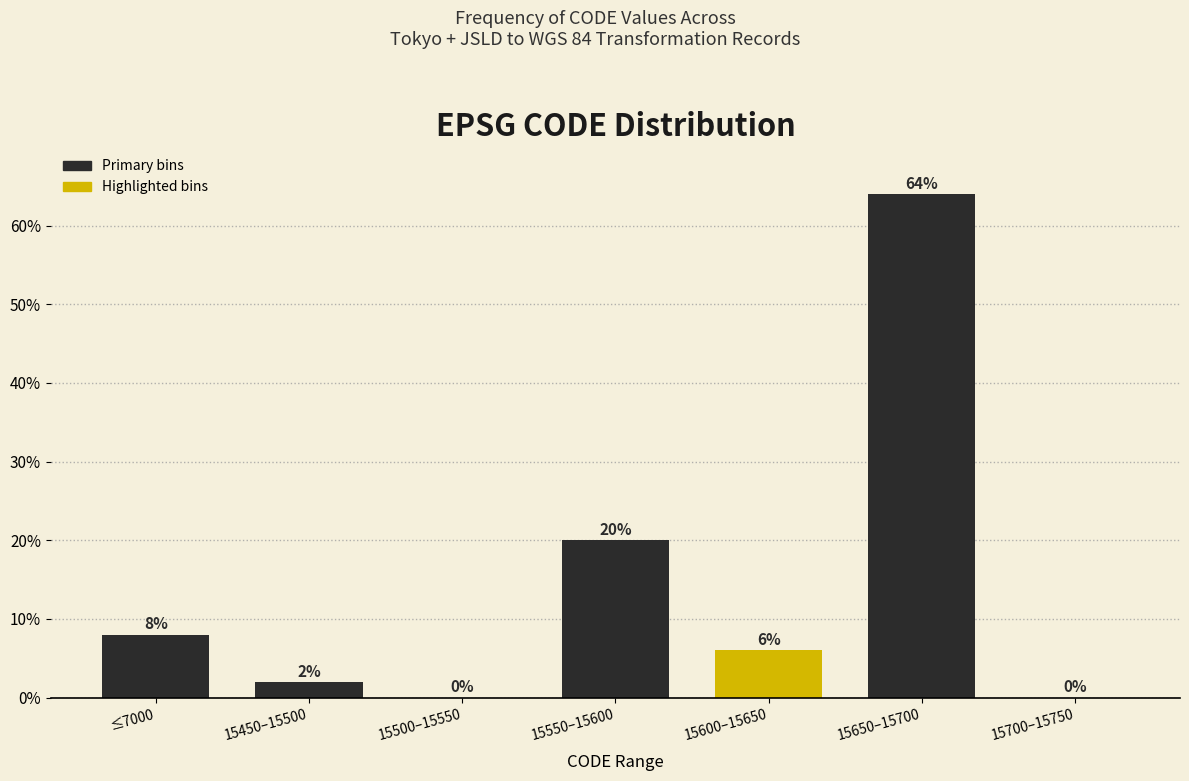

Reading left to right, list all the values displayed in this chart.

≤7000=8	15450–15500=2	15500–15550=0	15550–15600=20	15600–15650=6	15650–15700=64	15700–15750=0